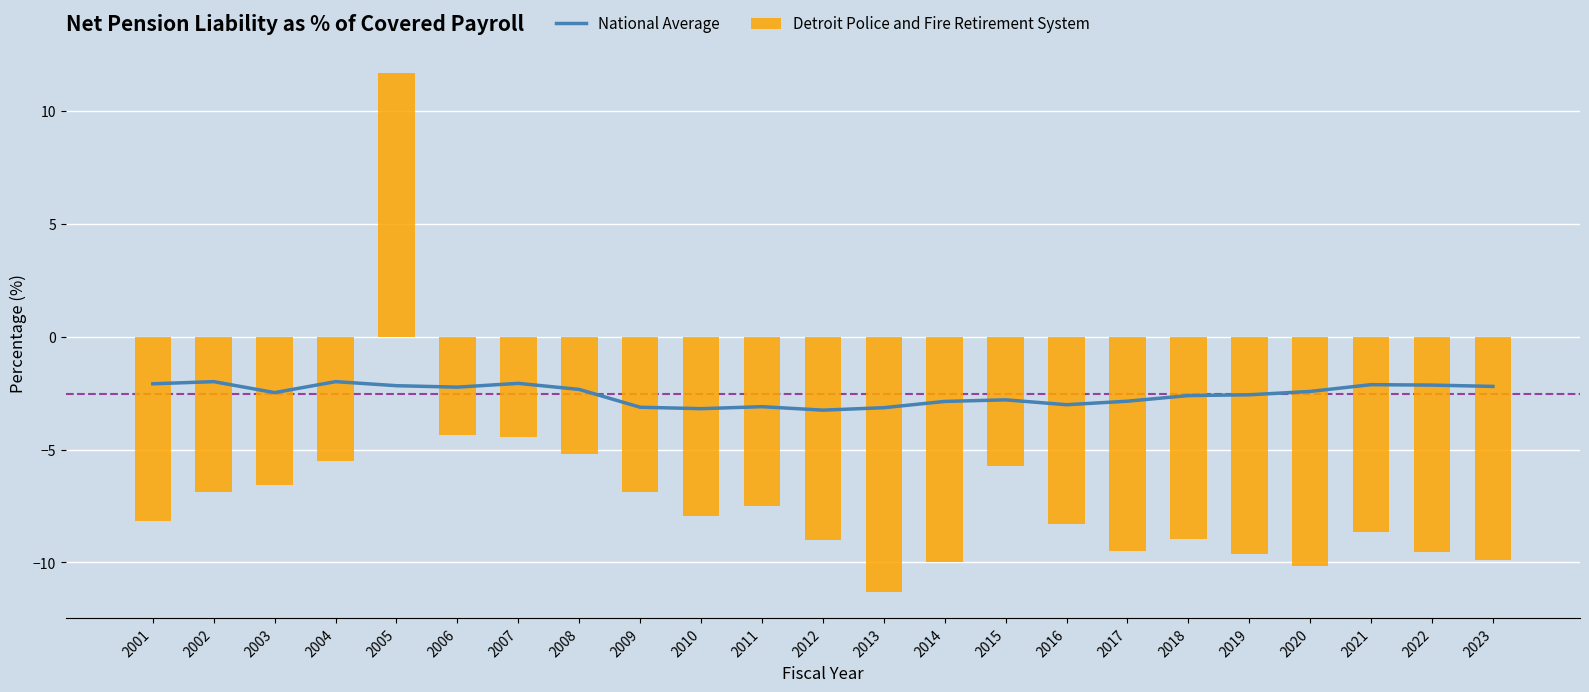

What are all the series names shown in the legend?

National Average, Detroit Police and Fire Retirement System